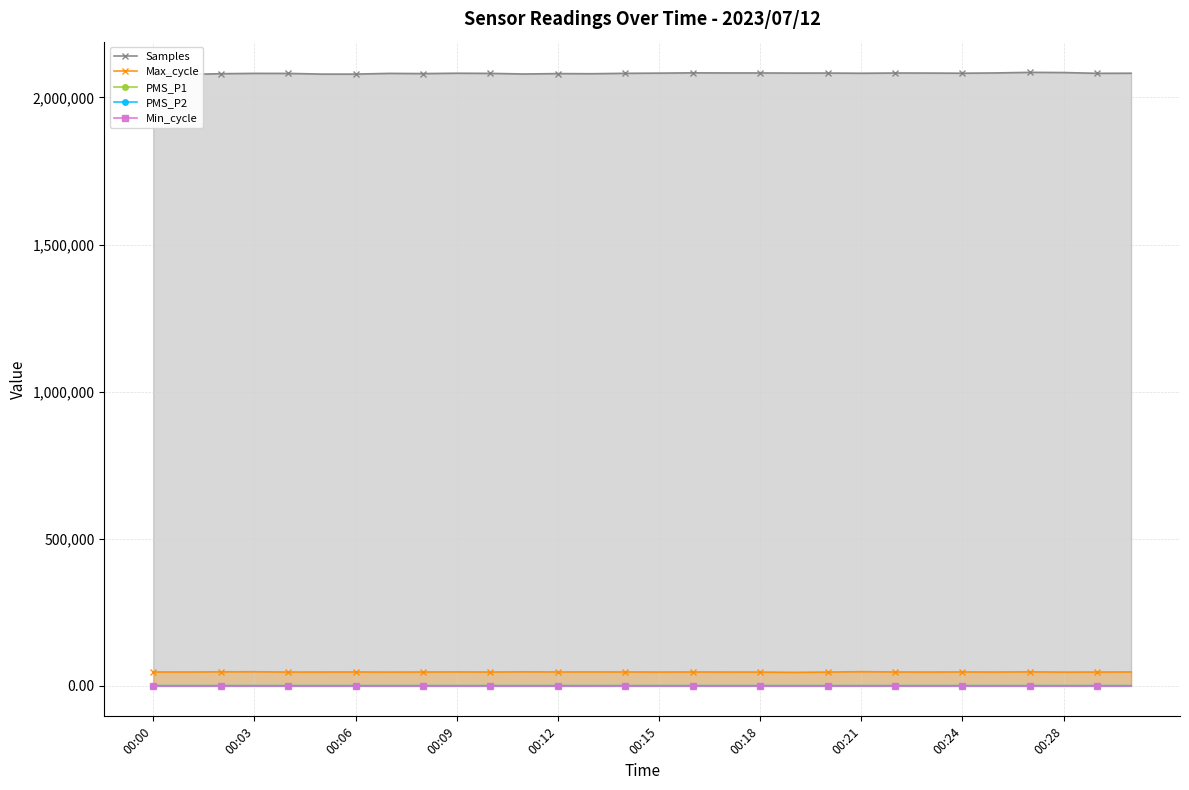

What are all the series names shown in the legend?

Samples, Max_cycle, PMS_P1, PMS_P2, Min_cycle